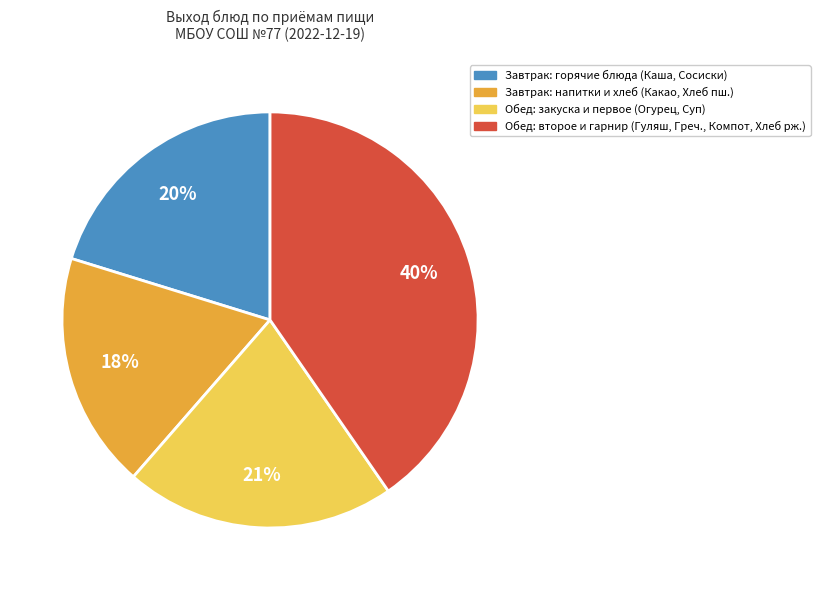

Count the number of slices in the pie.

4